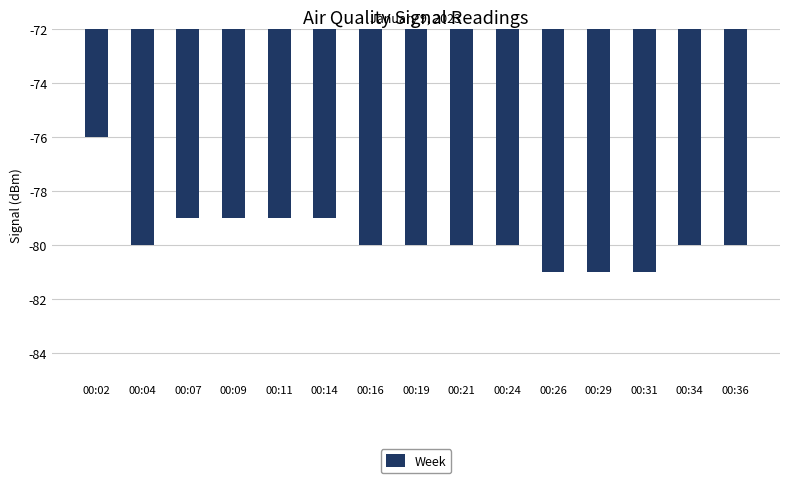

The value at 00:36 is -80. True or false?

True